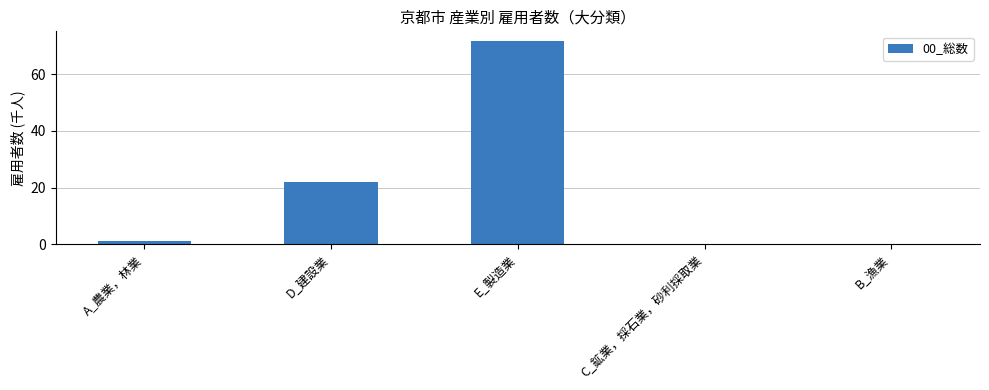

What is the sum of all values?

94.8